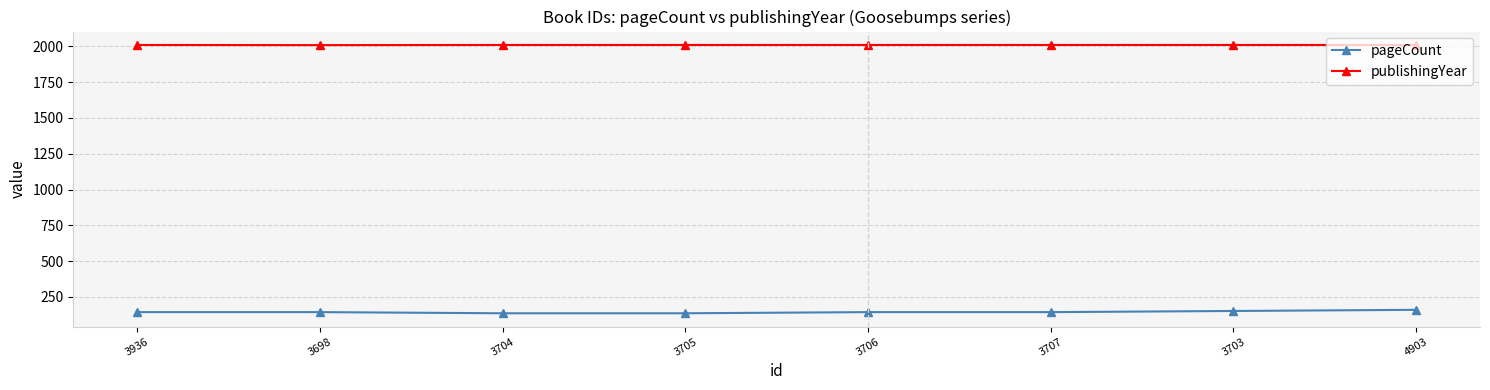

True or false: pageCount has a value of 144 at 3706.

True